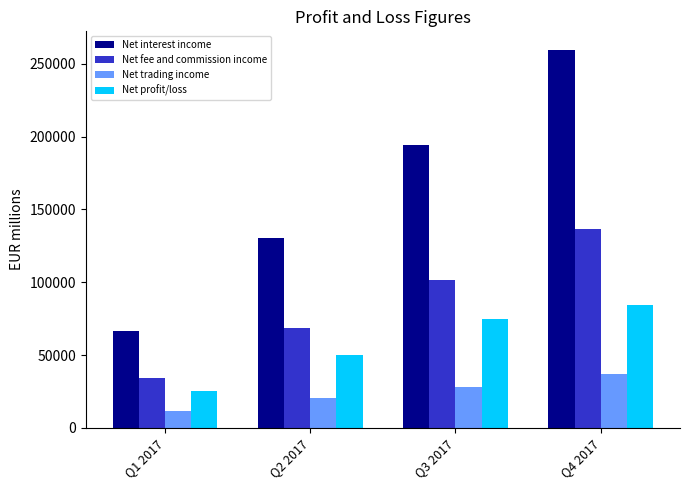

At which label does Net profit/loss reach its minimum?

Q1 2017